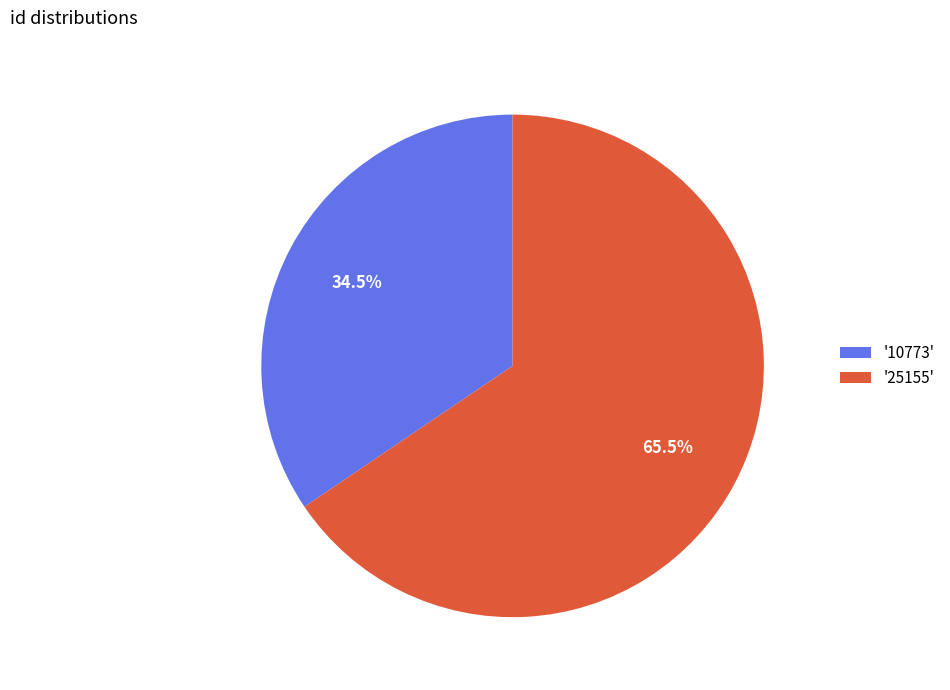

How many segments does this pie chart have?

2